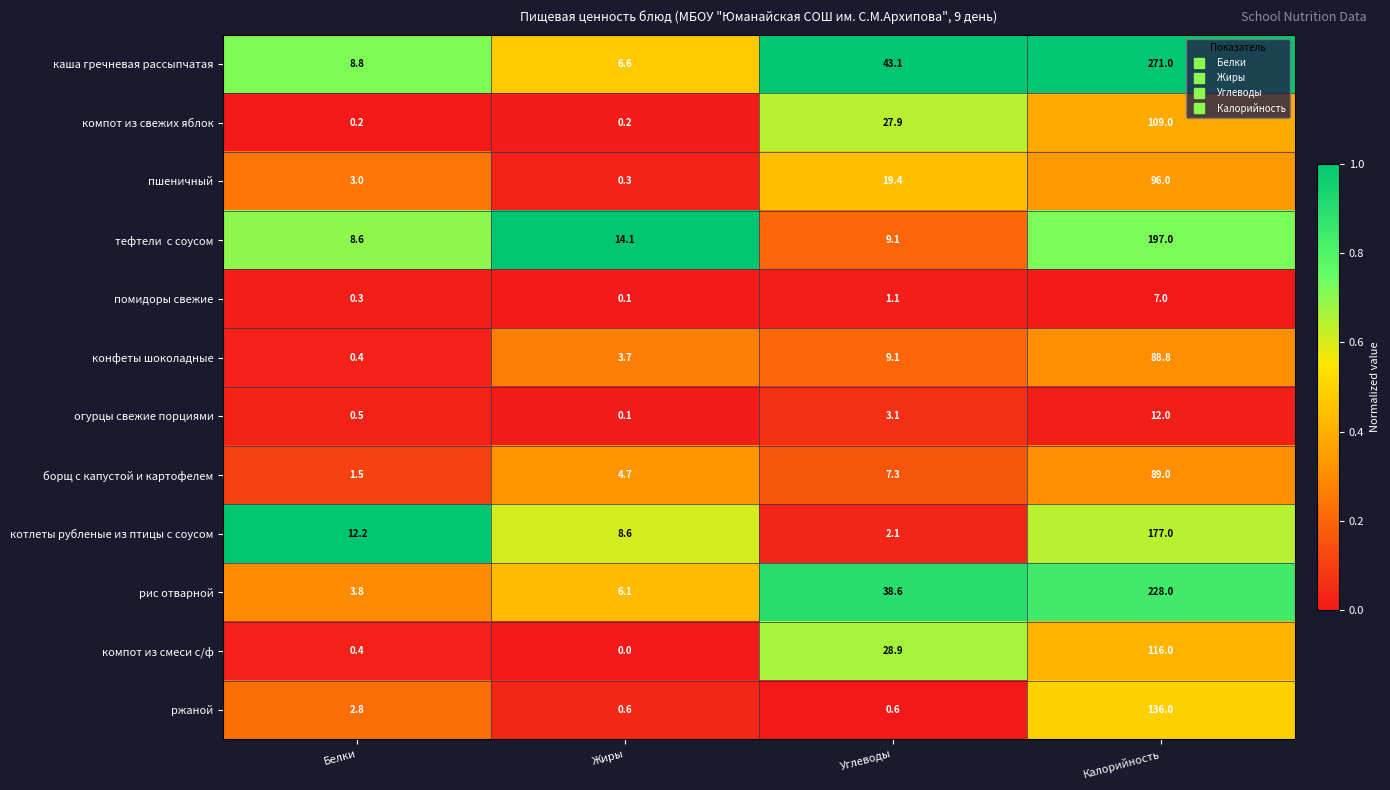

How many data points in рис отварной are above 38?

2